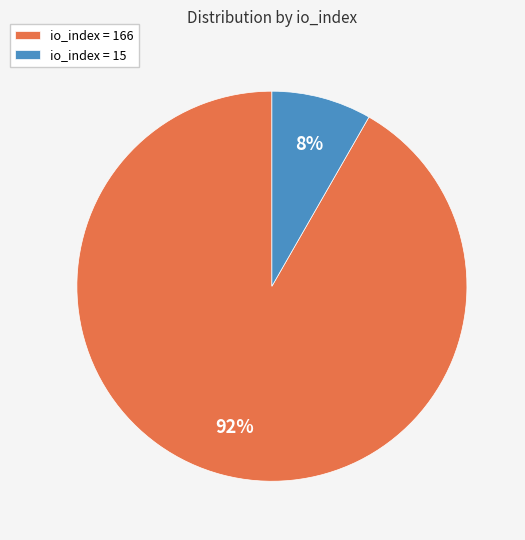

How many segments does this pie chart have?

2